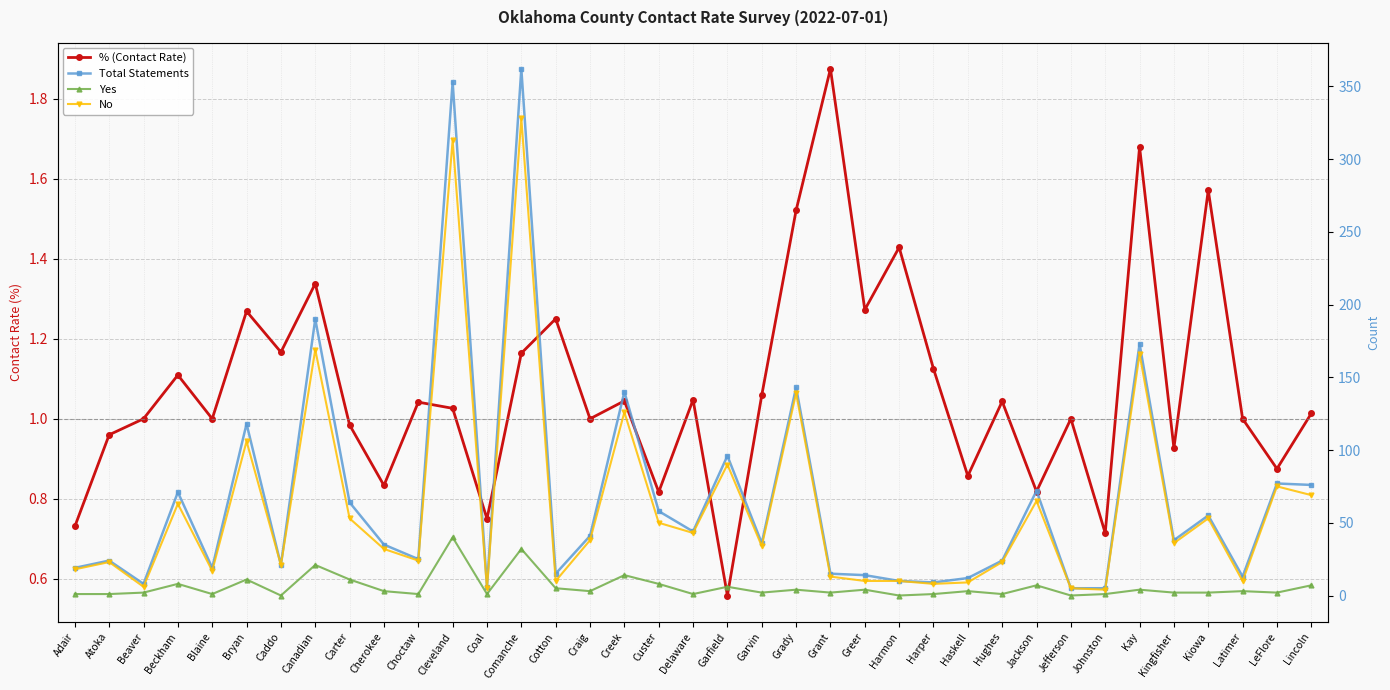

Reading left to right, transcribe all the data shown in this chart.

% (Contact Rate): Adair=0.7	Atoka=1.0	Beaver=1.0	Beckham=1.1	Blaine=1.0	Bryan=1.3	Caddo=1.2	Canadian=1.3	Carter=1.0	Cherokee=0.8	Choctaw=1.0	Cleveland=1.0	Coal=0.8	Comanche=1.2	Cotton=1.2	Craig=1.0	Creek=1.0	Custer=0.8	Delaware=1.0	Garfield=0.6	Garvin=1.1	Grady=1.5	Grant=1.9	Greer=1.3	Harmon=1.4	Harper=1.1	Haskell=0.9	Hughes=1.0	Jackson=0.8	Jefferson=1.0	Johnston=0.7	Kay=1.7	Kingfisher=0.9	Kiowa=1.6	Latimer=1.0	LeFlore=0.9	Lincoln=1.0
Total Statements: Adair=19.0	Atoka=24.0	Beaver=8.0	Beckham=71.0	Blaine=19.0	Bryan=118.0	Caddo=21.0	Canadian=190.0	Carter=64.0	Cherokee=35.0	Choctaw=25.0	Cleveland=353.0	Coal=6.0	Comanche=362.0	Cotton=15.0	Craig=41.0	Creek=140.0	Custer=58.0	Delaware=44.0	Garfield=96.0	Garvin=36.0	Grady=143.0	Grant=15.0	Greer=14.0	Harmon=10.0	Harper=9.0	Haskell=12.0	Hughes=24.0	Jackson=72.0	Jefferson=5.0	Johnston=5.0	Kay=173.0	Kingfisher=38.0	Kiowa=55.0	Latimer=13.0	LeFlore=77.0	Lincoln=76.0
Yes: Adair=1.0	Atoka=1.0	Beaver=2.0	Beckham=8.0	Blaine=1.0	Bryan=11.0	Caddo=0.0	Canadian=21.0	Carter=11.0	Cherokee=3.0	Choctaw=1.0	Cleveland=40.0	Coal=1.0	Comanche=32.0	Cotton=5.0	Craig=3.0	Creek=14.0	Custer=8.0	Delaware=1.0	Garfield=6.0	Garvin=2.0	Grady=4.0	Grant=2.0	Greer=4.0	Harmon=0.0	Harper=1.0	Haskell=3.0	Hughes=1.0	Jackson=7.0	Jefferson=0.0	Johnston=1.0	Kay=4.0	Kingfisher=2.0	Kiowa=2.0	Latimer=3.0	LeFlore=2.0	Lincoln=7.0
No: Adair=18.0	Atoka=23.0	Beaver=6.0	Beckham=63.0	Blaine=17.0	Bryan=106.0	Caddo=21.0	Canadian=169.0	Carter=53.0	Cherokee=32.0	Choctaw=24.0	Cleveland=313.0	Coal=5.0	Comanche=328.0	Cotton=10.0	Craig=38.0	Creek=126.0	Custer=50.0	Delaware=43.0	Garfield=90.0	Garvin=34.0	Grady=139.0	Grant=13.0	Greer=10.0	Harmon=10.0	Harper=8.0	Haskell=9.0	Hughes=23.0	Jackson=65.0	Jefferson=5.0	Johnston=4.0	Kay=166.0	Kingfisher=36.0	Kiowa=53.0	Latimer=10.0	LeFlore=75.0	Lincoln=69.0